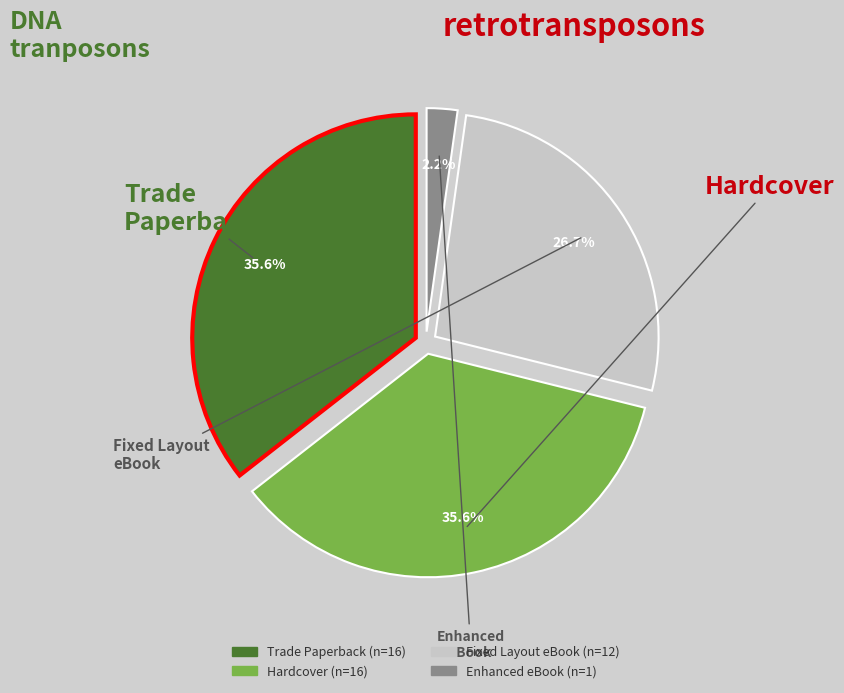

What is the smallest slice in the pie chart?

Enhanced eBook